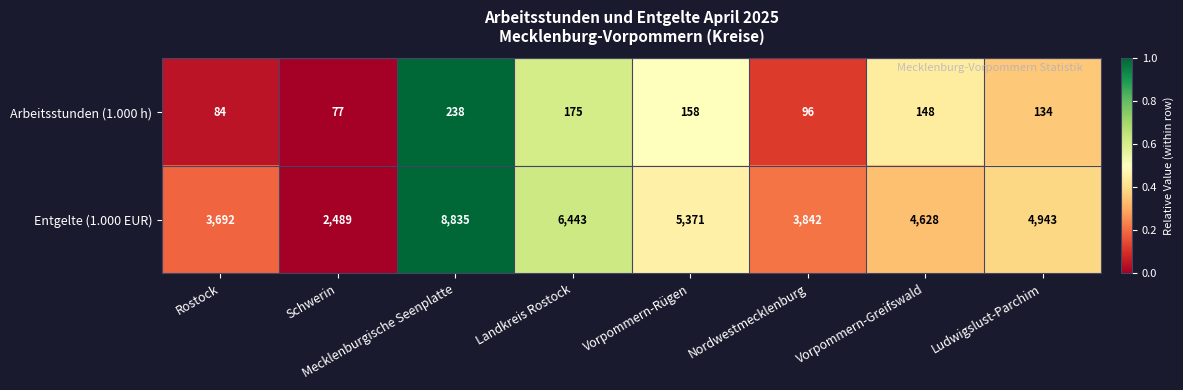

How many data points does each series have?

8